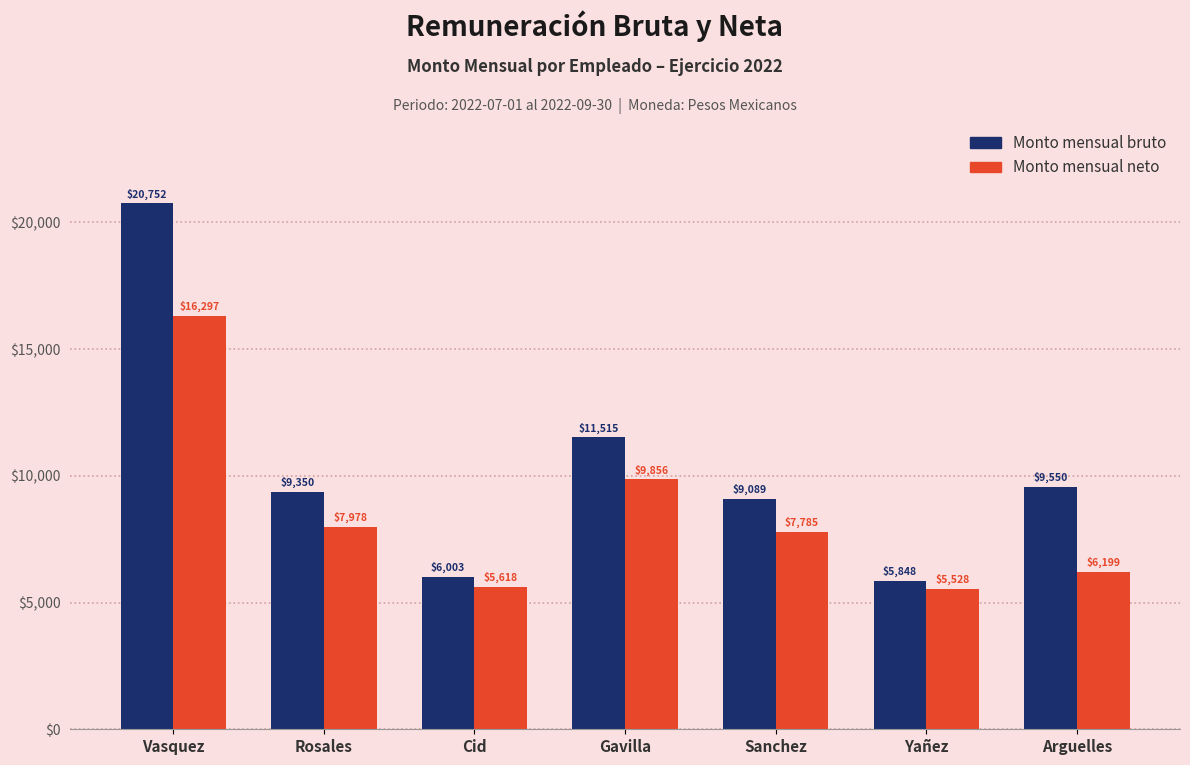

What is the difference between the highest and lowest values at Gavilla?

1659.4